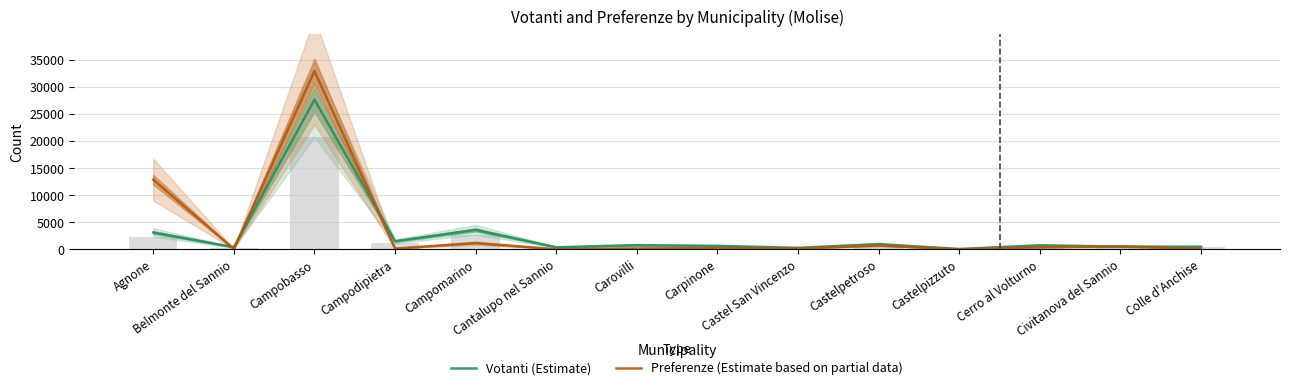

What is the smallest value displayed?

9.5